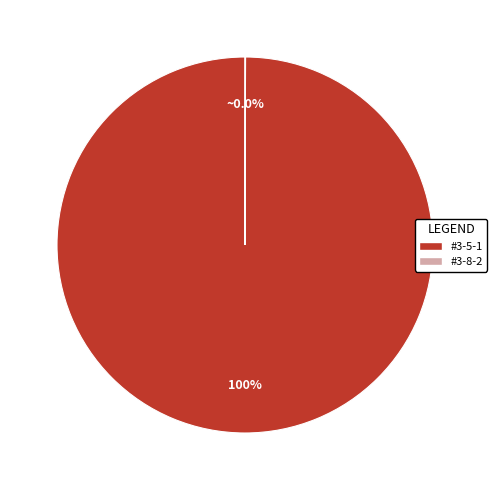

To the nearest percent, what is the average slice percentage?

50%